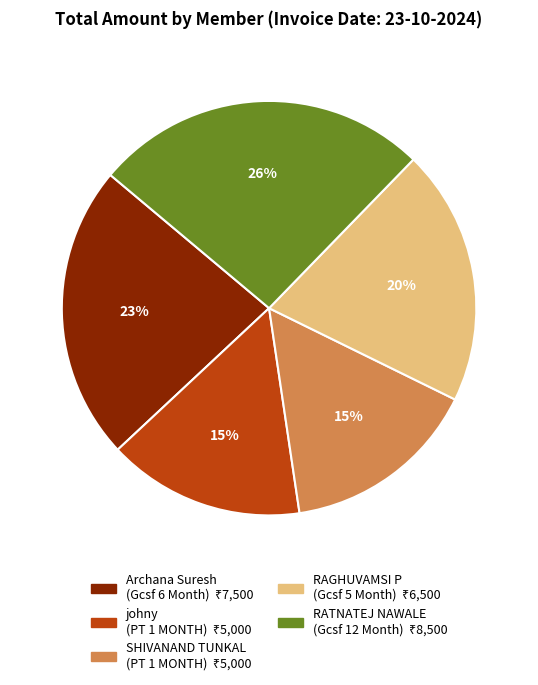

To the nearest percent, what is the average slice percentage?

20%